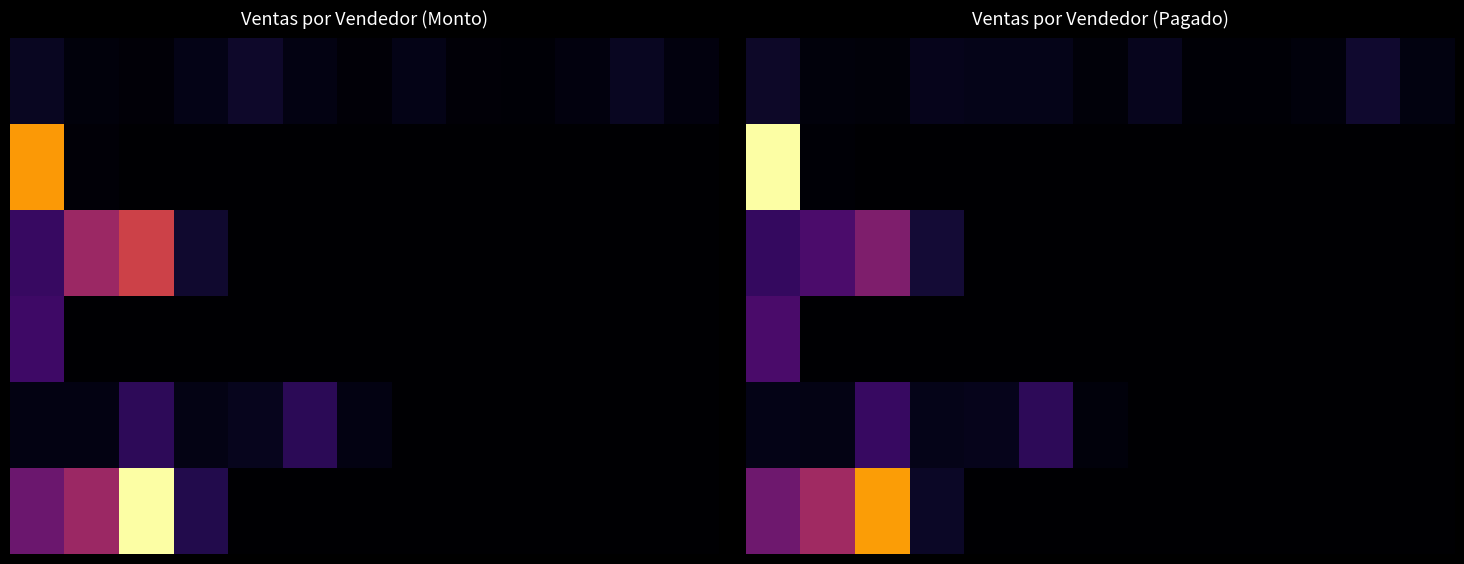

Count the number of data series in this chart.

6